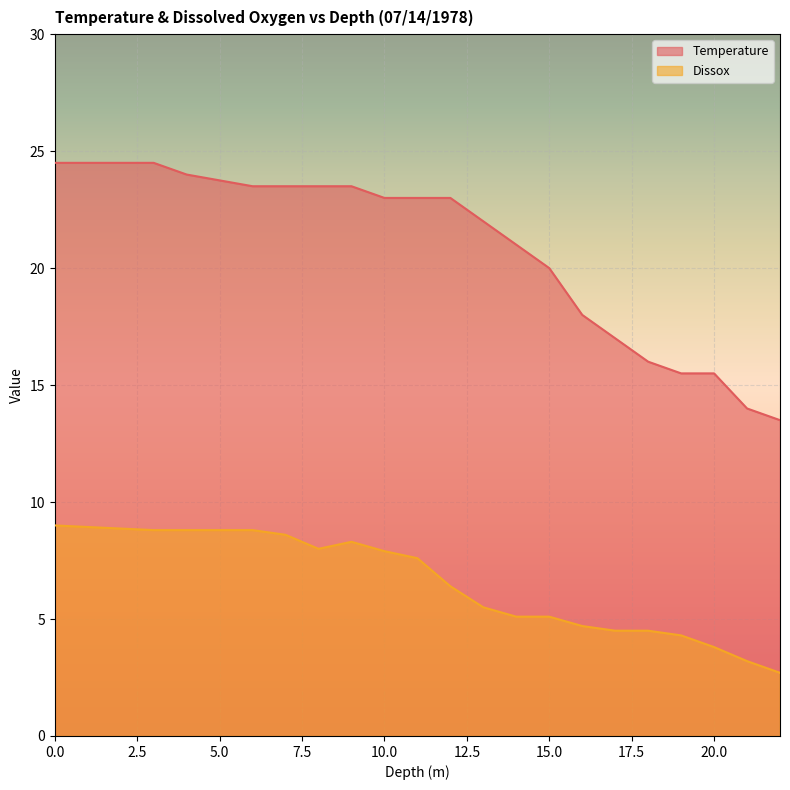

Reading left to right, extract all data points from this chart.

Temperature: 24.5	24.5	24.0	23.5	23.5	23.5	23.5	23.0	23.0	23.0	22.0	21.0	20.0	18.0	17.0	16.0	15.5	15.5	14.0	13.5
Dissox: 9.0	8.8	8.8	8.8	8.6	8.0	8.3	7.9	7.6	6.4	5.5	5.1	5.1	4.7	4.5	4.5	4.3	3.8	3.2	2.7